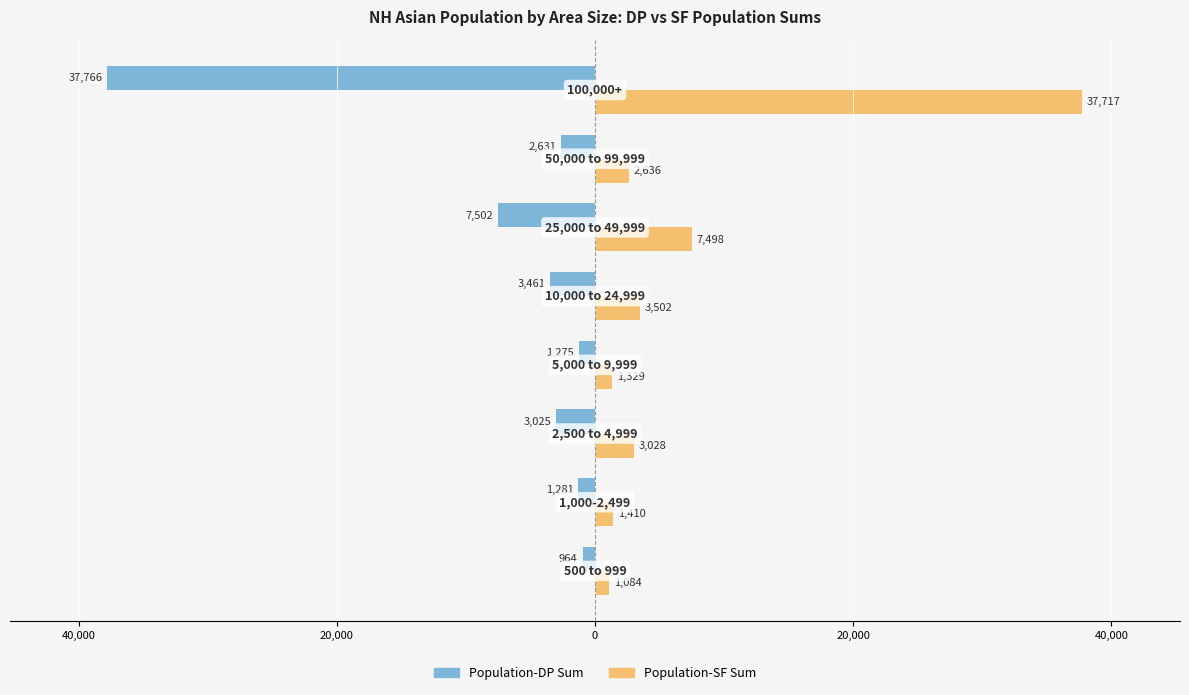

Reading left to right, transcribe all the data shown in this chart.

Population-DP Sum: -964	-1281	-3025	-1275	-3461	-7502	-2631	-37766
Population-SF Sum: 1084	1410	3028	1329	3502	7498	2636	37717